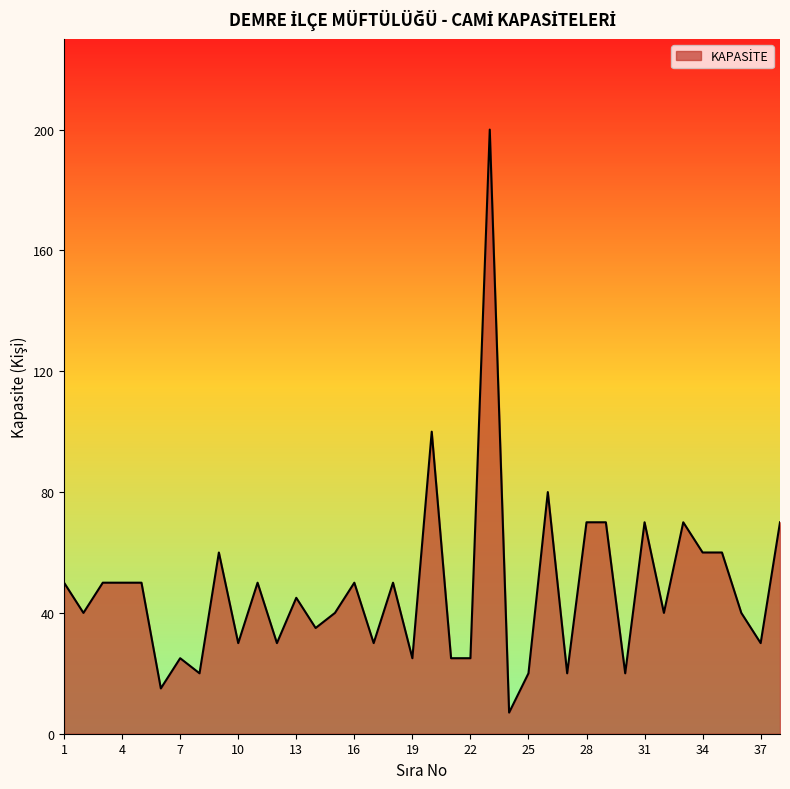

What is the smallest value displayed?

7